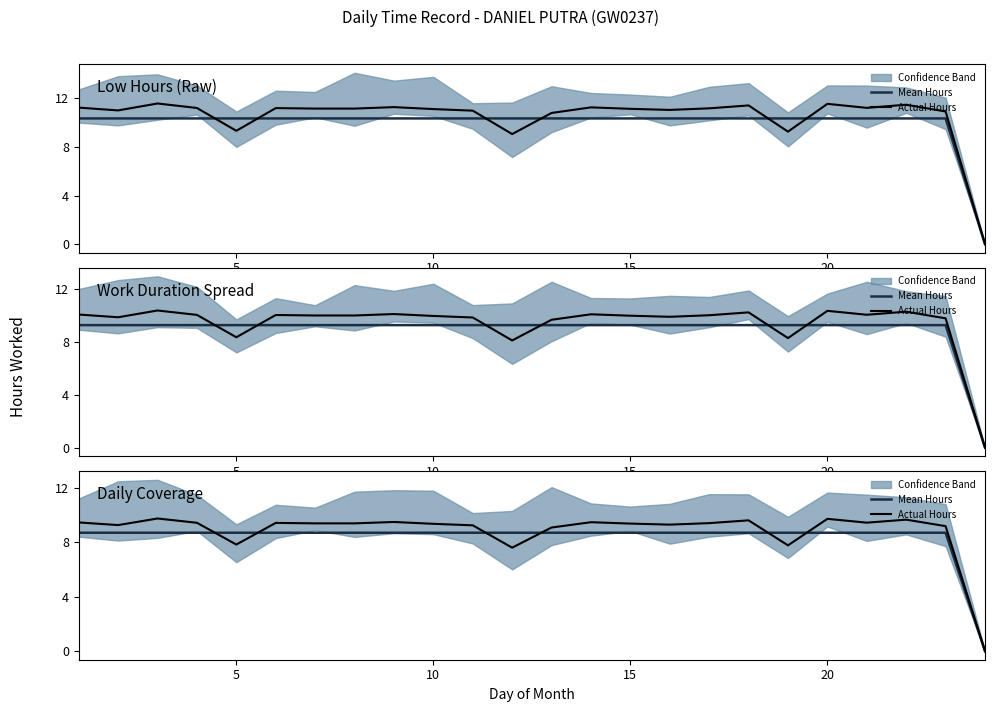

What is the average value of the Actual Hours series?

8.8